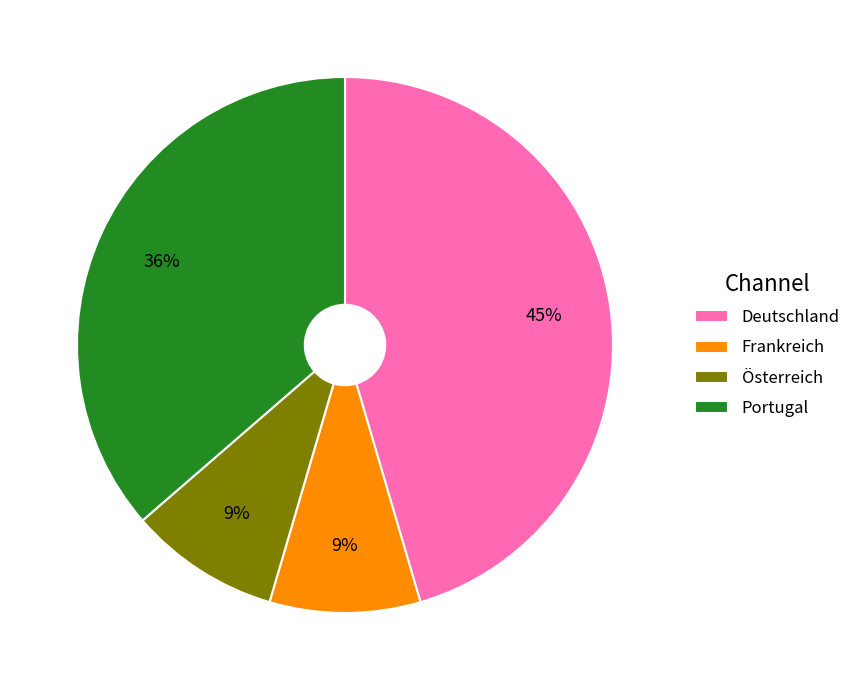

Which category has the biggest portion of the pie?

Deutschland